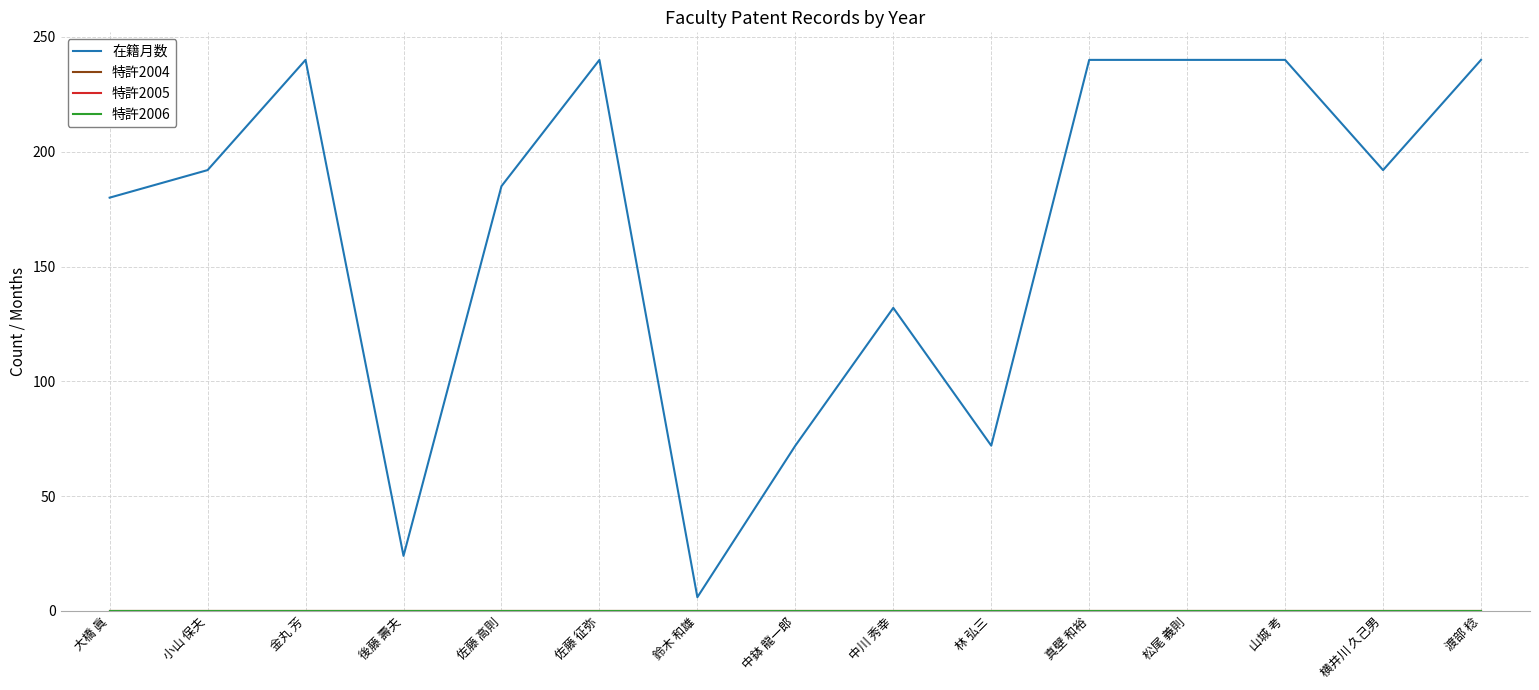

At which category is the sum across all series the highest?

金丸 芳